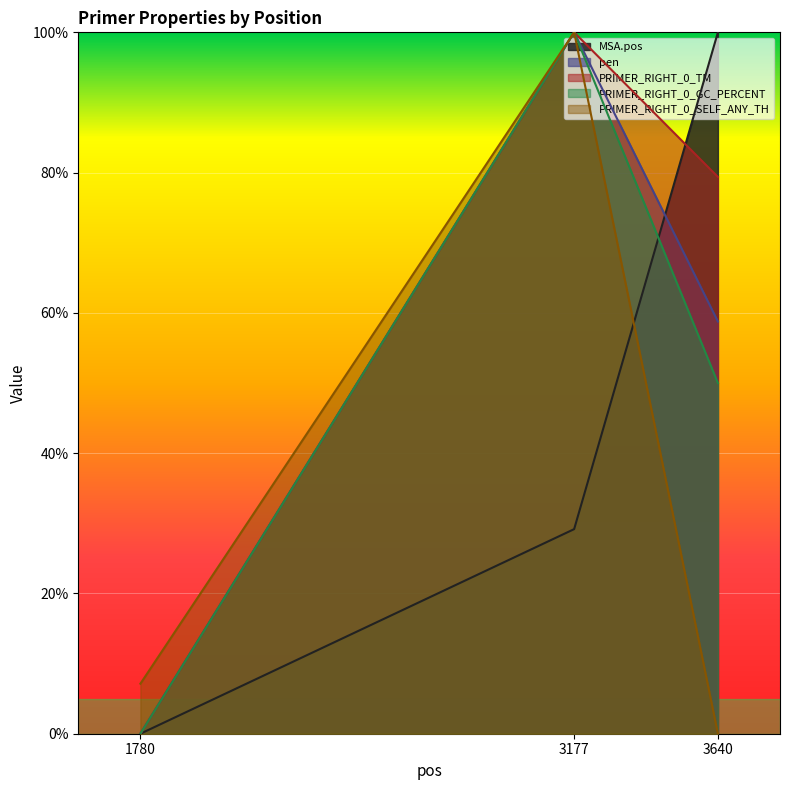

Reading left to right, transcribe all the data shown in this chart.

MSA.pos: 0.0	29.2	100.0
pen: 0.0	100.0	58.8
PRIMER_RIGHT_0_TM: 0.0	100.0	79.4
PRIMER_RIGHT_0_GC_PERCENT: 0.0	100.0	50.0
PRIMER_RIGHT_0_SELF_ANY_TH: 7.1	100.0	0.0